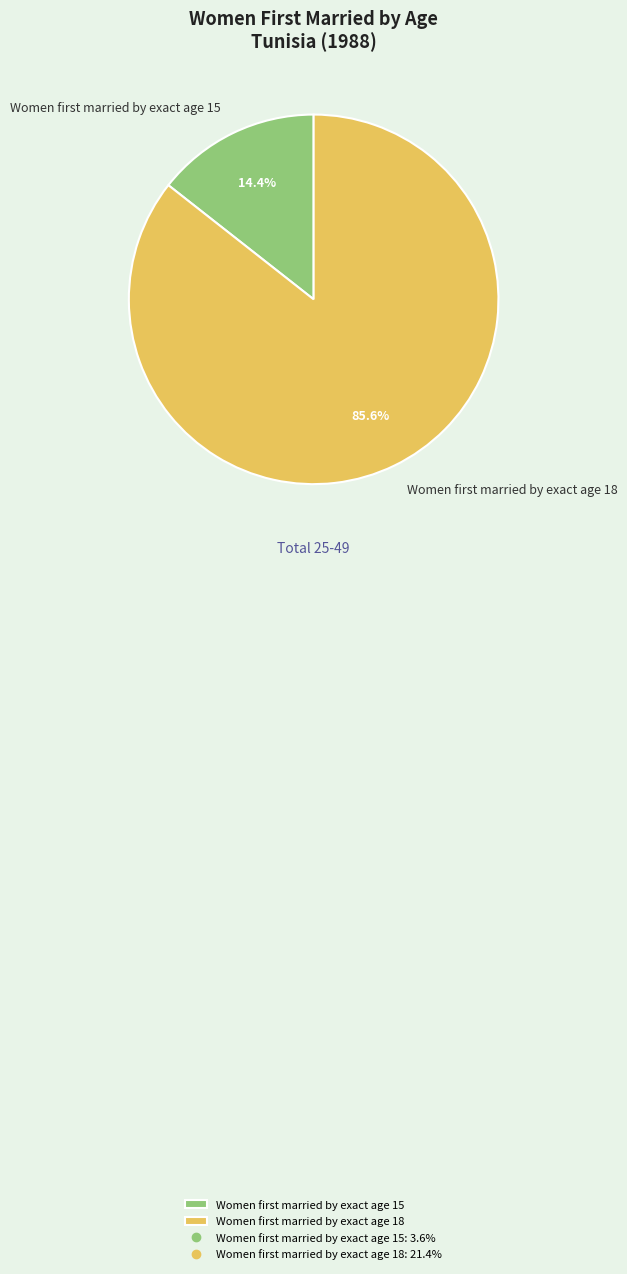

To the nearest percent, what is the difference between the largest and smallest slice percentages?

71%